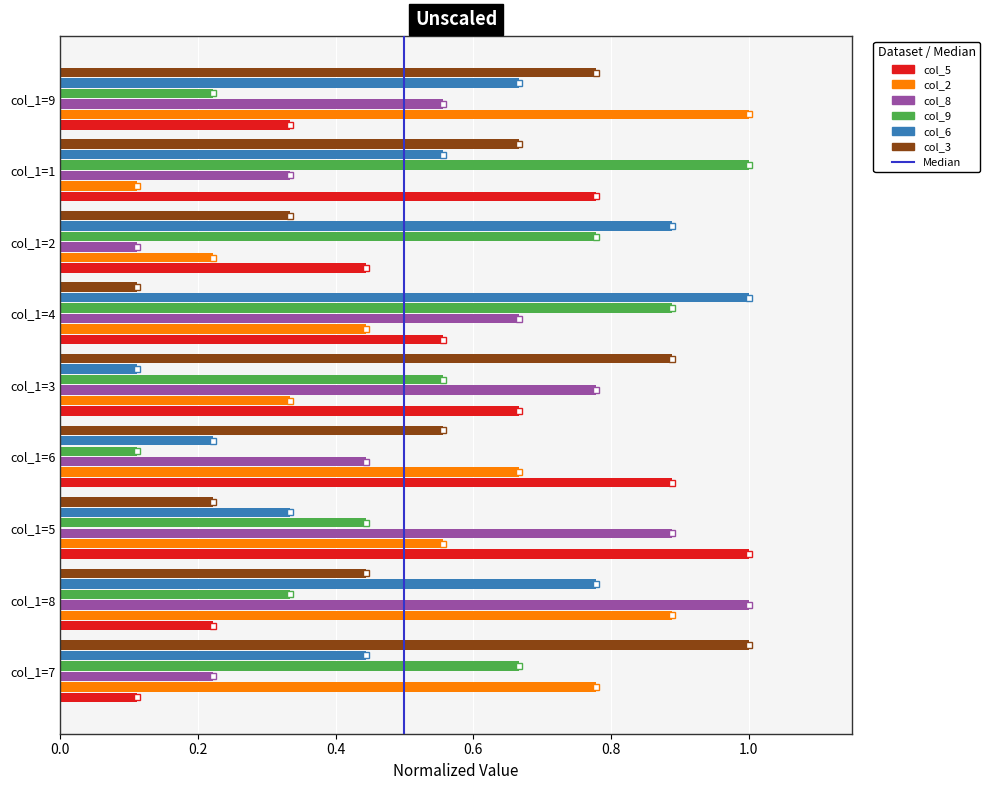

Is the value of col_5 at col_1=7 greater than the value of col_6 at col_1=6?

No